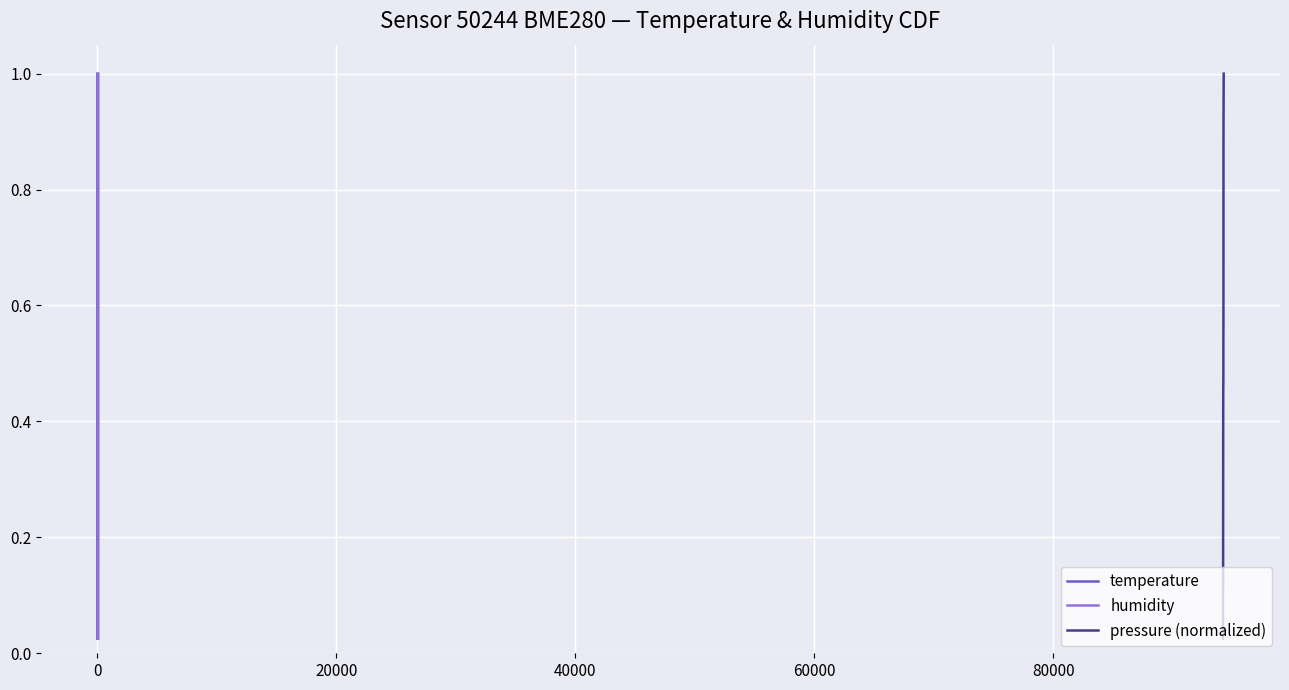

What is the difference between the maximum and minimum values in the pressure (normalized) series?

1.0